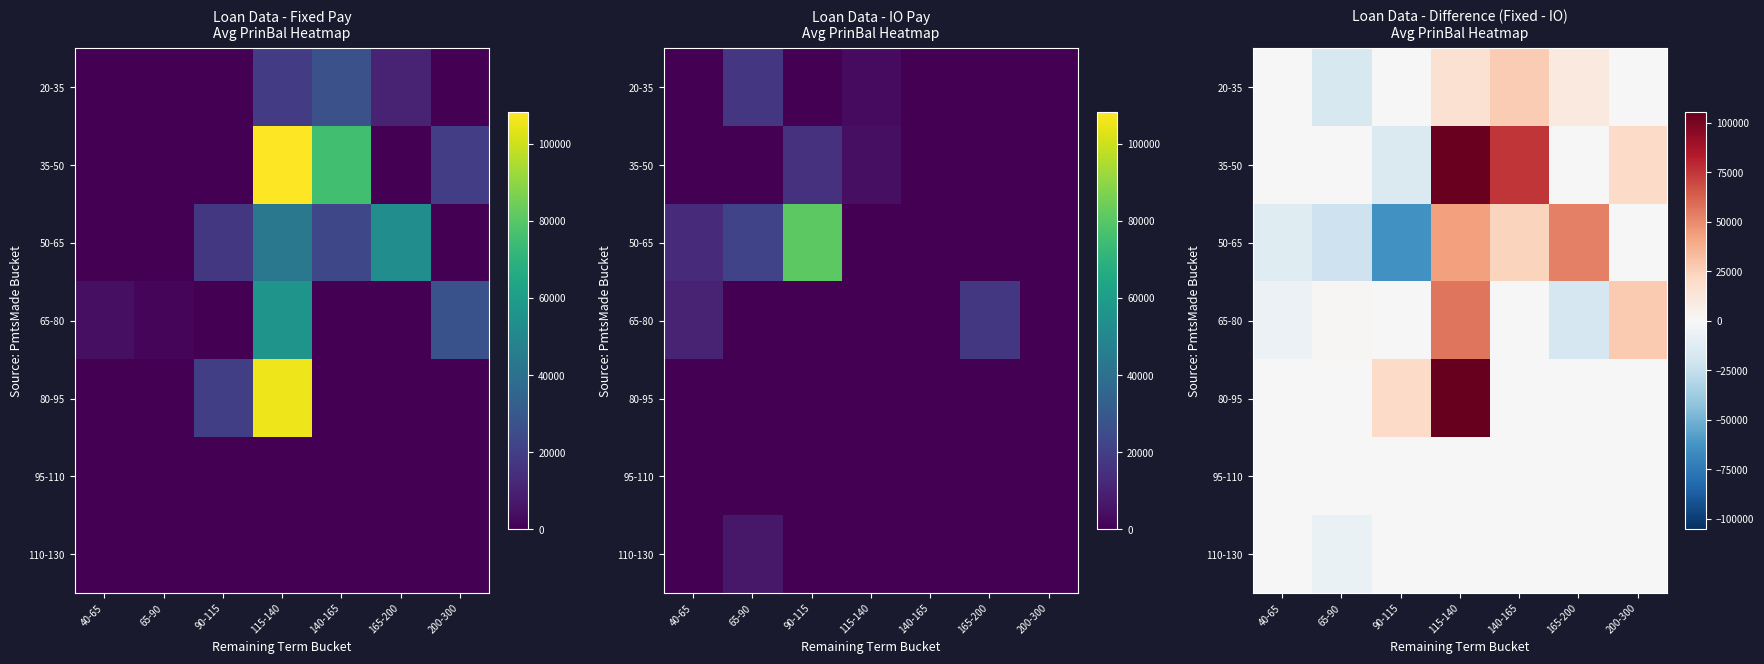

What is the difference between the maximum and minimum values in the 20-35 series?

43929.9